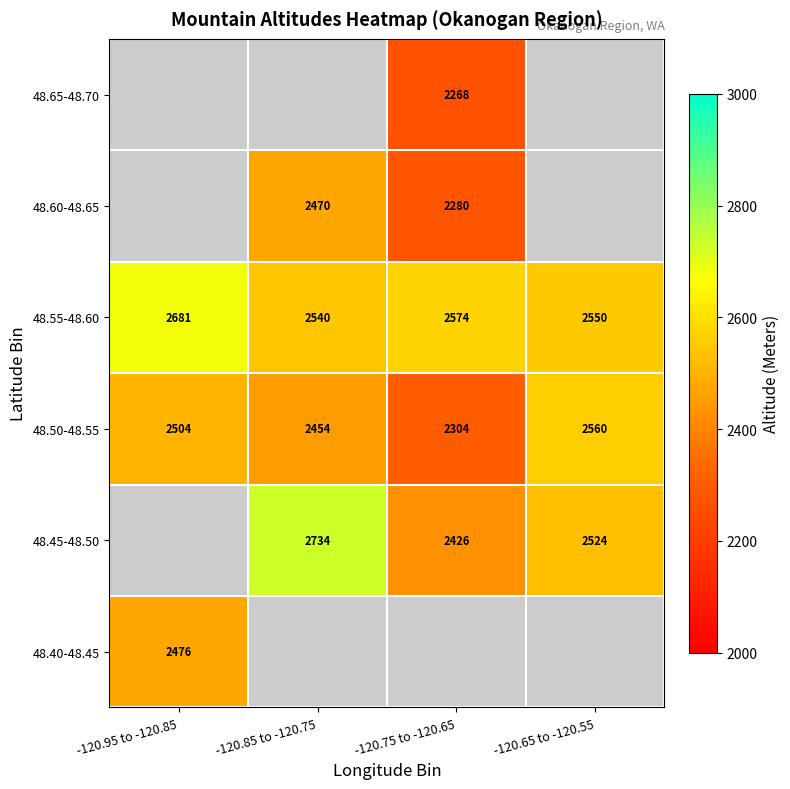

Rank the categories by 48.55-48.60 value from highest to lowest.

-120.95 to -120.85, -120.75 to -120.65, -120.65 to -120.55, -120.85 to -120.75